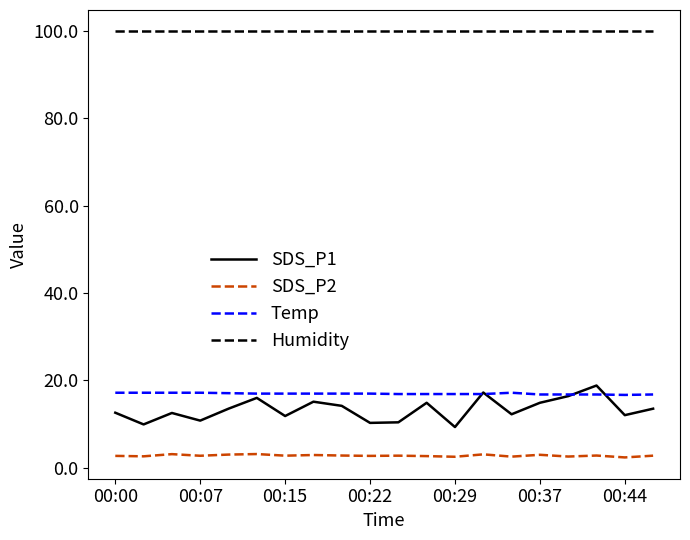

Which series has the widest spread of values?

SDS_P1